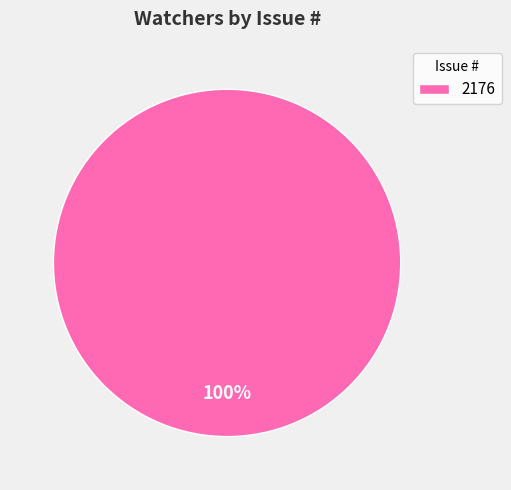

Is it true that 2176 is 100% of the pie?

True